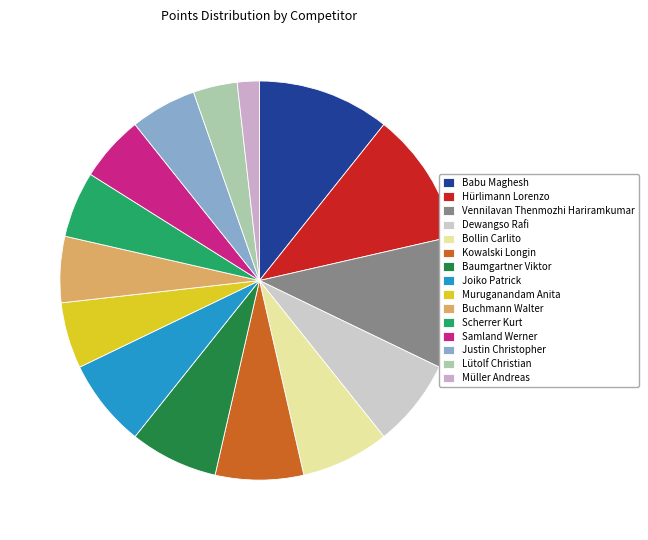

Is there any slice that represents more than half of the pie?

No